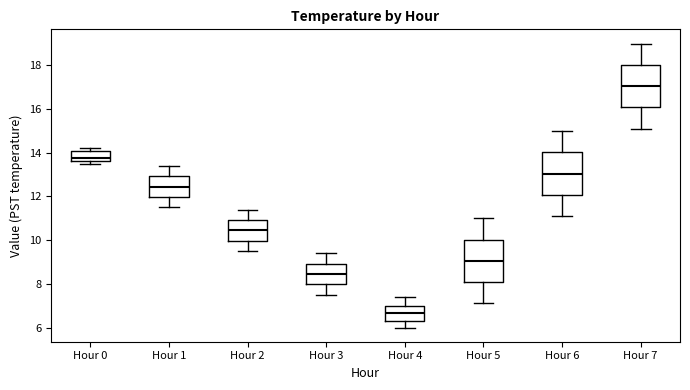

Reading left to right, read every box against the y-axis: the position of its median line, the range the box covers, and the ends of its whiskers. The values are not printed on the chart, so give them approximately, as read against the axis.

Hour 0: median 13.8, box 13.6 to 14.2, whiskers 13.6 (just below the box's lower edge) to 14.2 (just above the box's upper edge)
Hour 1: median 12.4, box 12.0 to 13.0, whiskers 11.6 to 13.4
Hour 2: median 10.4, box 10.0 to 11.0, whiskers 9.6 to 11.4
Hour 3: median 8.4, box 8.0 to 9.0, whiskers 7.6 to 9.4
Hour 4: median 6.6, box 6.4 to 7.0, whiskers 6.0 to 7.4
Hour 5: median 9.0, box 8.0 to 10.0, whiskers 7.2 to 11.0
Hour 6: median 13.0, box 12.0 to 14.0, whiskers 11.2 to 15.0
Hour 7: median 17.0, box 16.0 to 18.0, whiskers 15.2 to 19.0